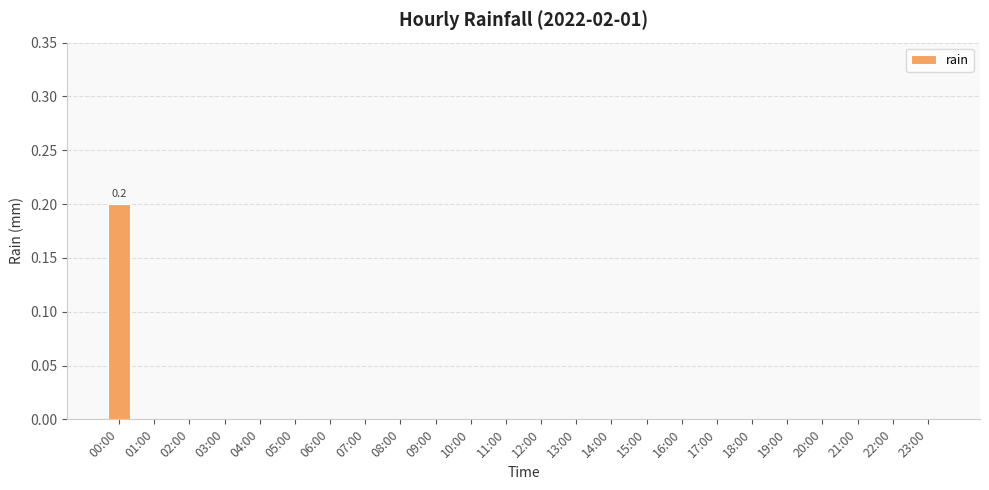

Reading left to right, extract all data points from this chart.

0.2	0.0	0.0	0.0	0.0	0.0	0.0	0.0	0.0	0.0	0.0	0.0	0.0	0.0	0.0	0.0	0.0	0.0	0.0	0.0	0.0	0.0	0.0	0.0